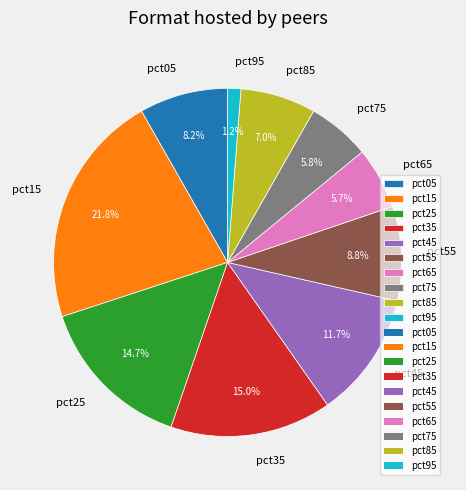

Between pct25 and pct55, which is larger?

pct25